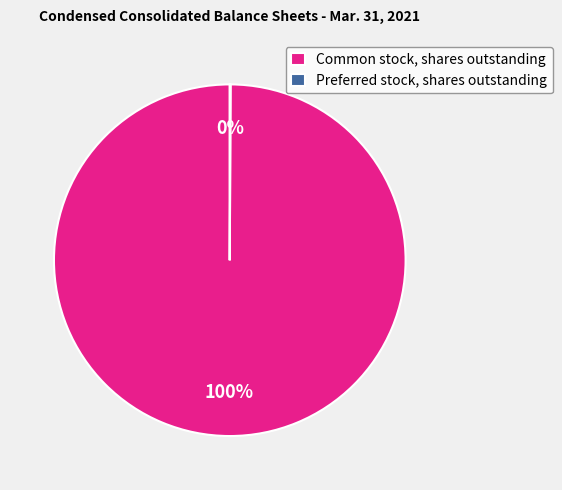

Is there any slice that represents more than half of the pie?

Yes